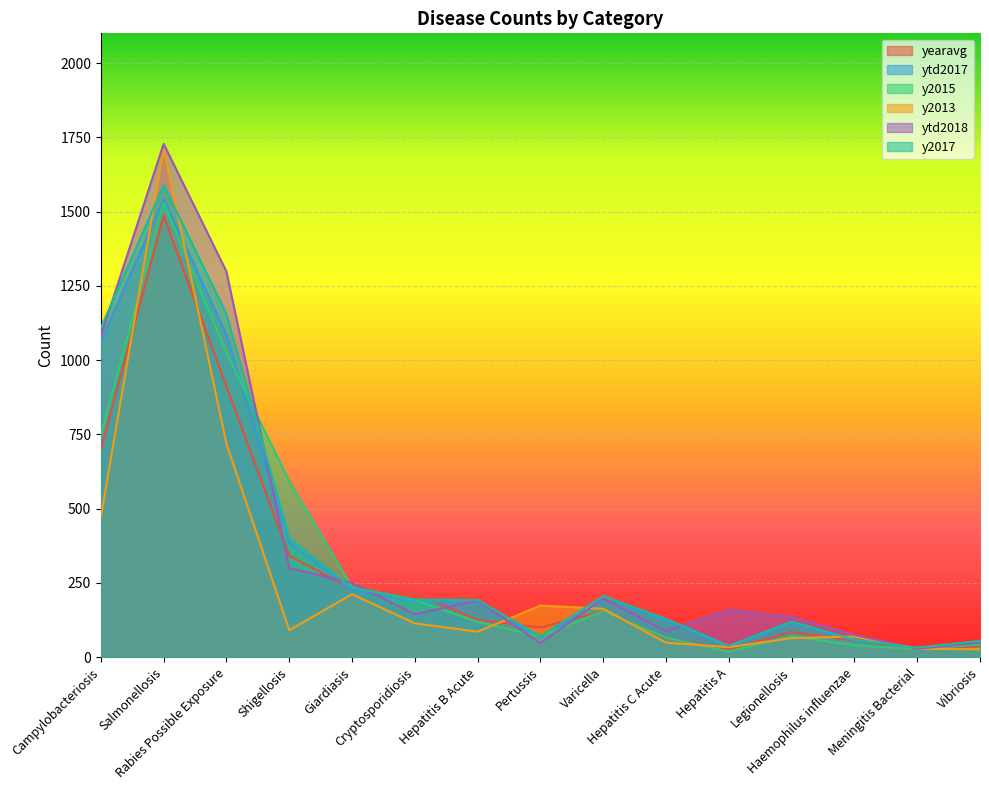

What is the spread (max minus min) of values at Cryptosporidiosis?

102.4